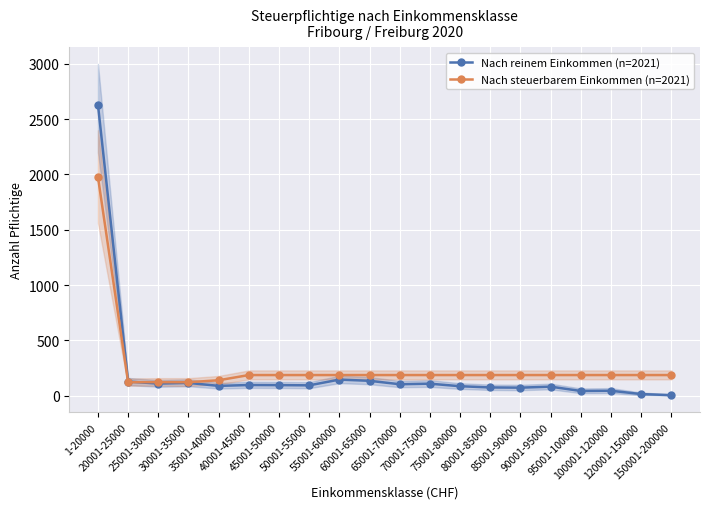

What is the difference between the Nach steuerbarem Einkommen (n=2021) values at 35001-40000 and 85001-90000?

47